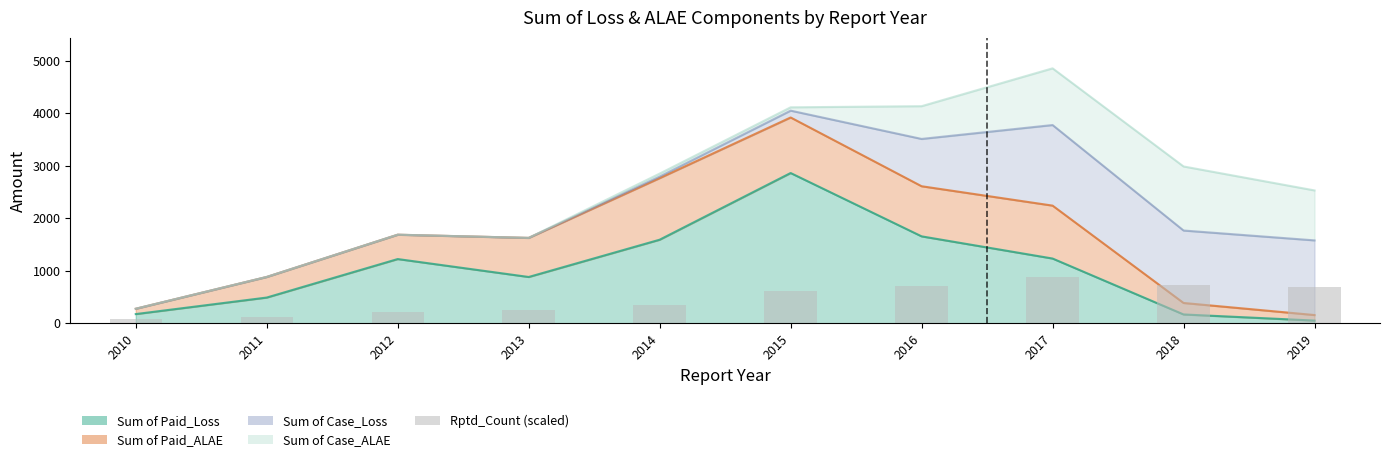

What is the average value?

462.1